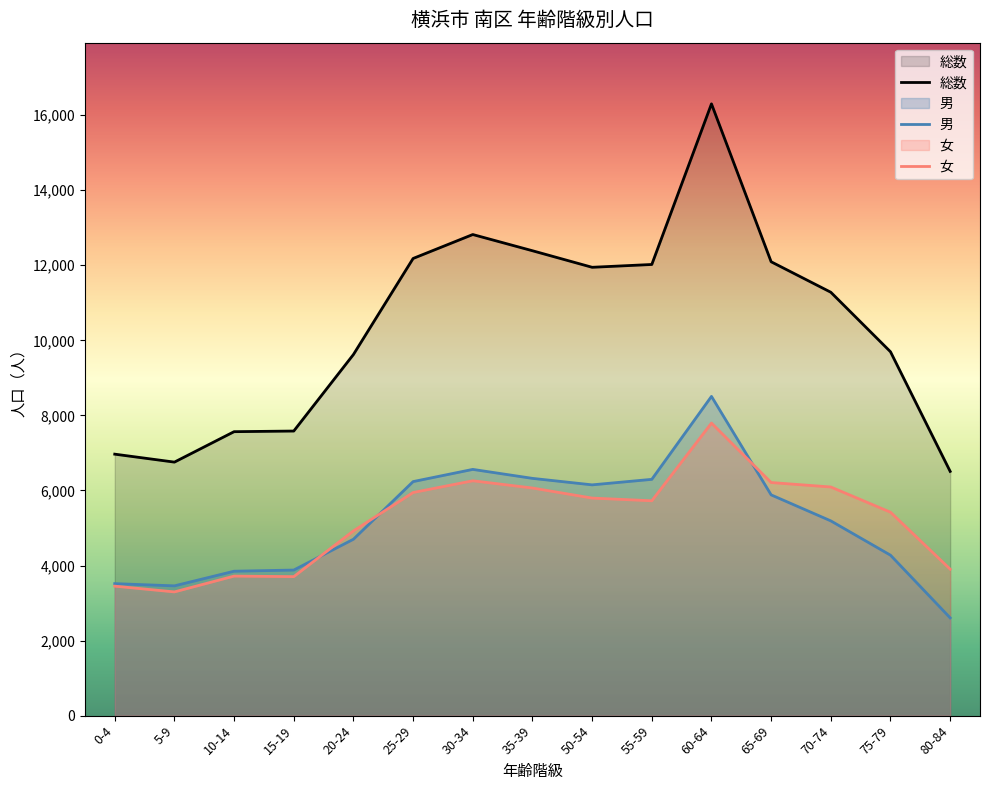

At which label does 男 first exceed 5189?

25-29